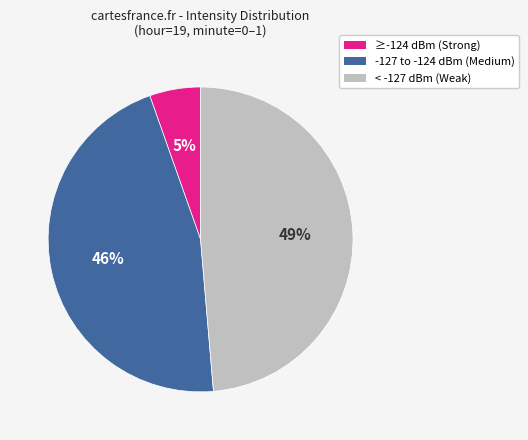

Is there a majority slice in this chart?

No